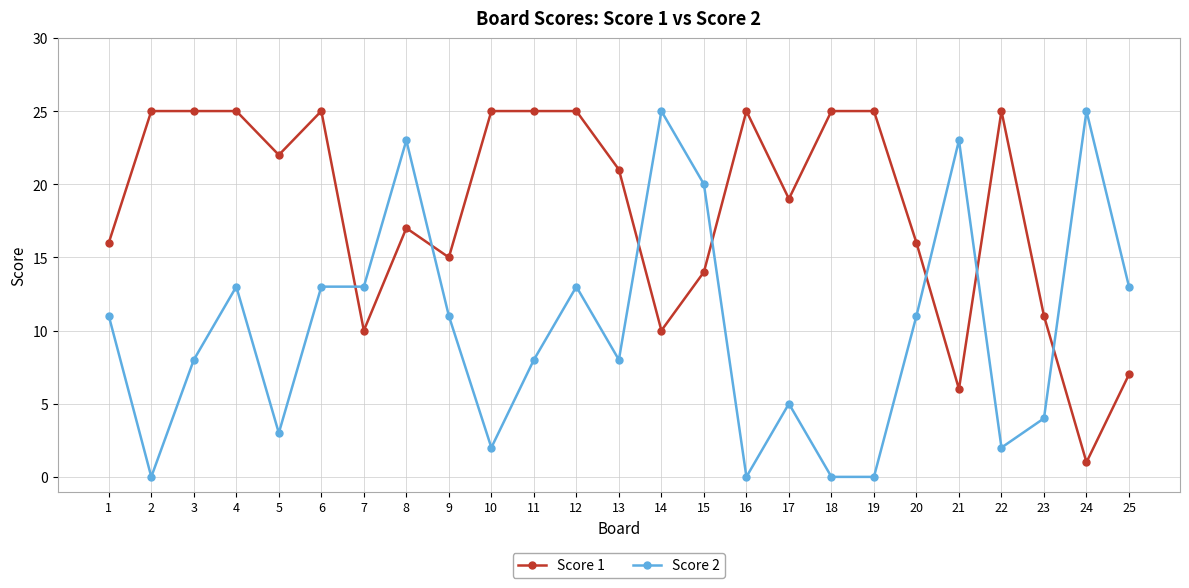

How many series are shown in this chart?

2